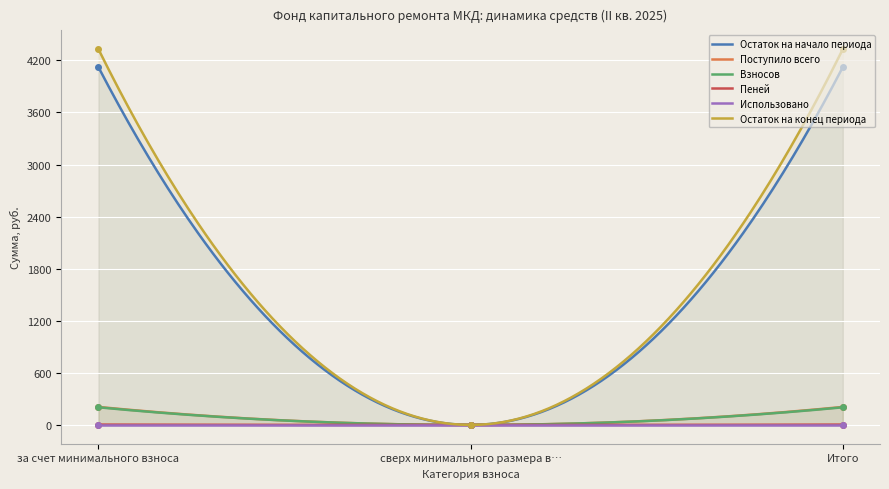

Read the Остаток на конец периода value at Итого.

4329.4